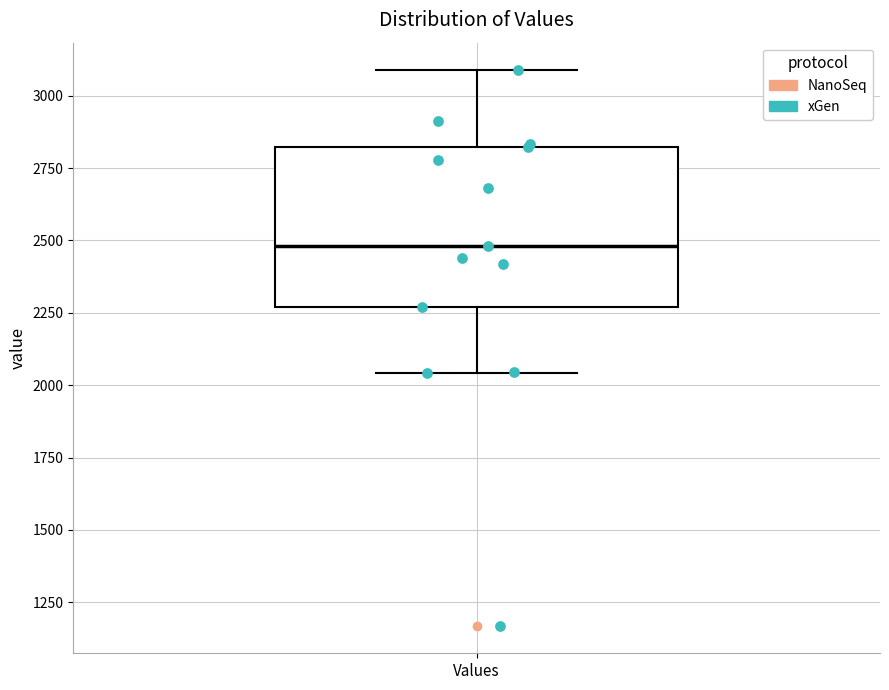

Read this box plot against the y-axis: the position of the median line, the range covered by the box, and the ends of both whiskers. The values are not printed on the chart, so give them approximately, as read against the axis.

median 2500, box 2250 to 2800, whiskers 2050 to 3100